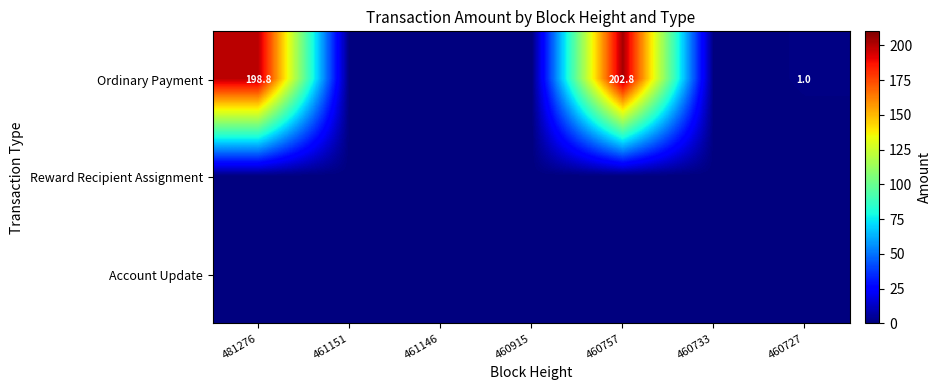

At which label does Ordinary Payment reach its minimum?

461151